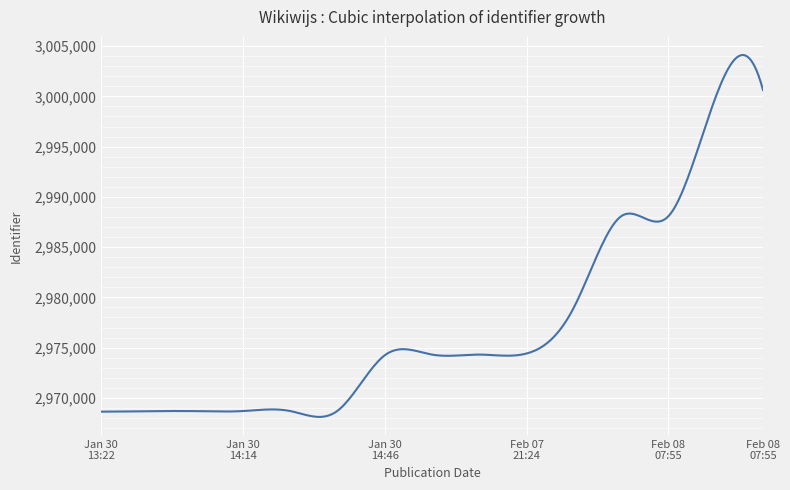

What is the difference between the maximum and minimum values?

36011.6